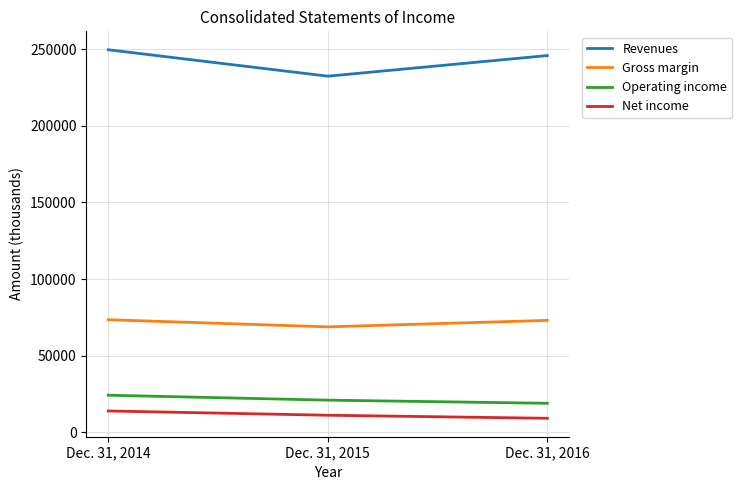

What are all the series names shown in the legend?

Revenues, Gross margin, Operating income, Net income